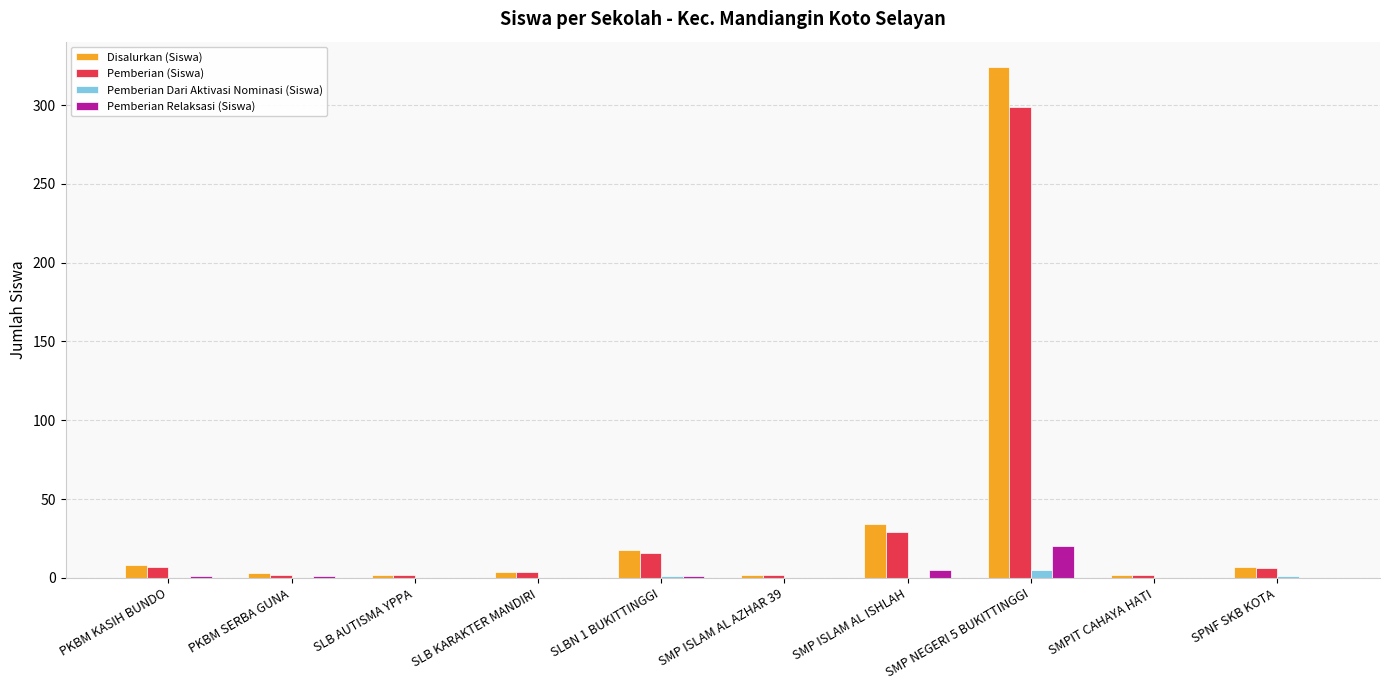

The Pemberian (Siswa) series shows 12 at SMP ISLAM AL ISHLAH. True or false?

False